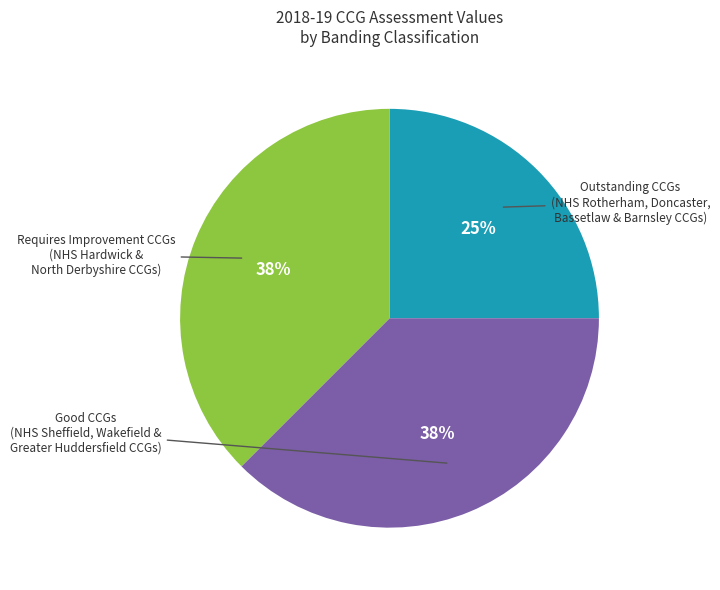

Does any single category account for the majority?

No